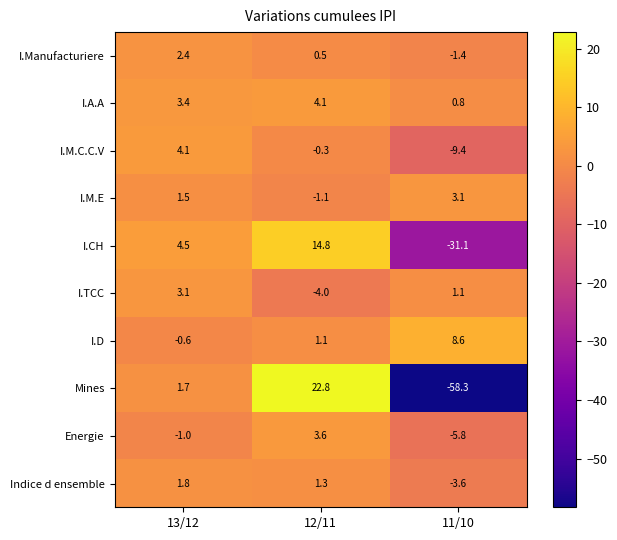

Which series has the widest spread of values?

Mines